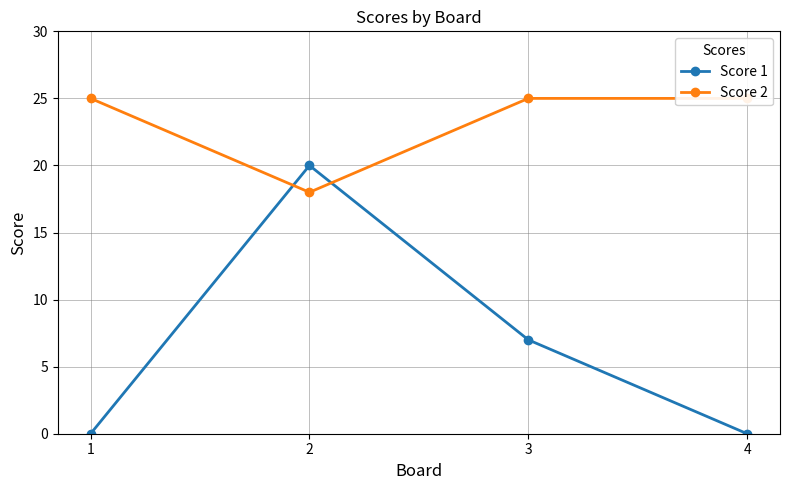

Which series changed the most between 1 and 4?

Score 1